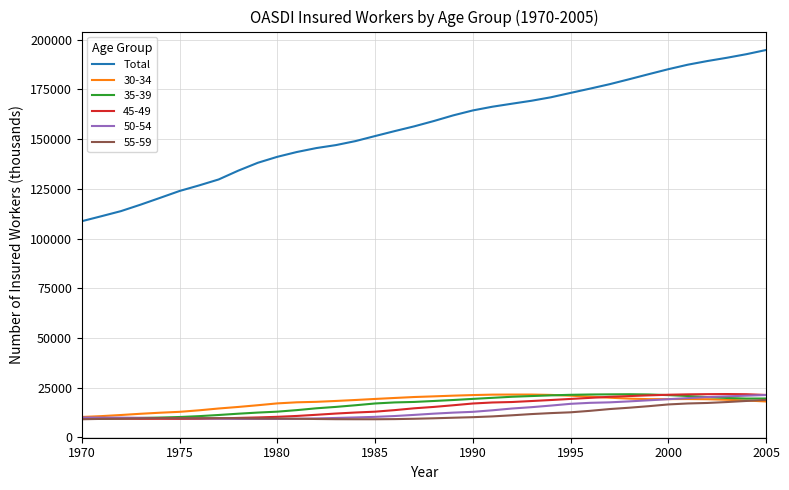

True or false: 35-39 and Total intersect in this chart.

False